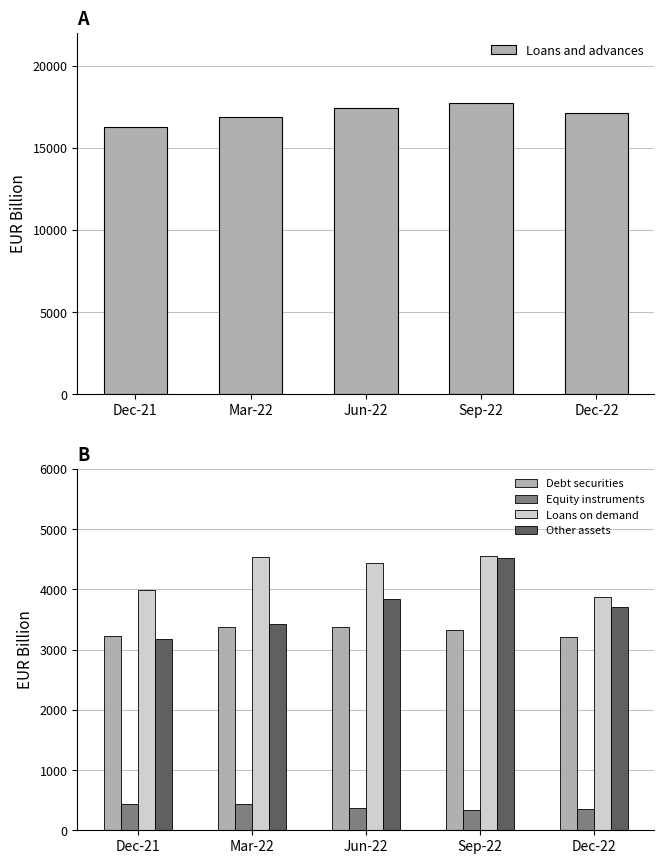

List the labels in order of Debt securities value, smallest first.

Dec-22, Dec-21, Sep-22, Jun-22, Mar-22